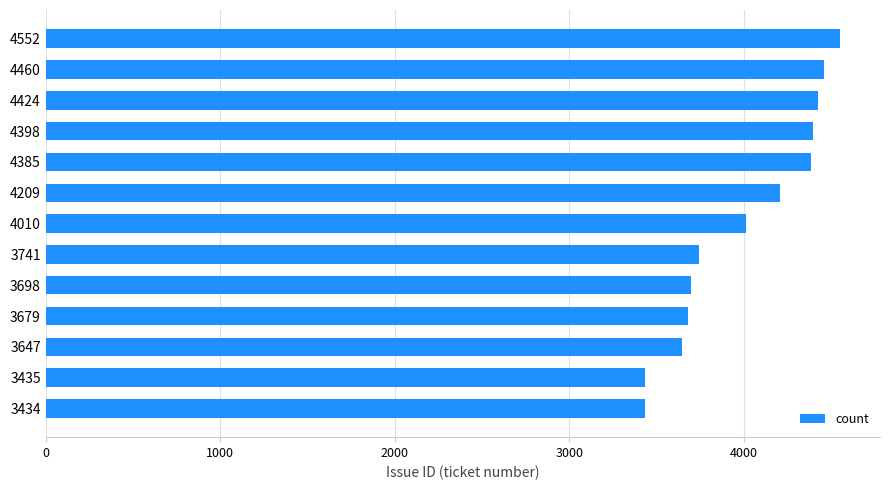

What is the ratio of the value at 3741 to the value at 4385?

0.9